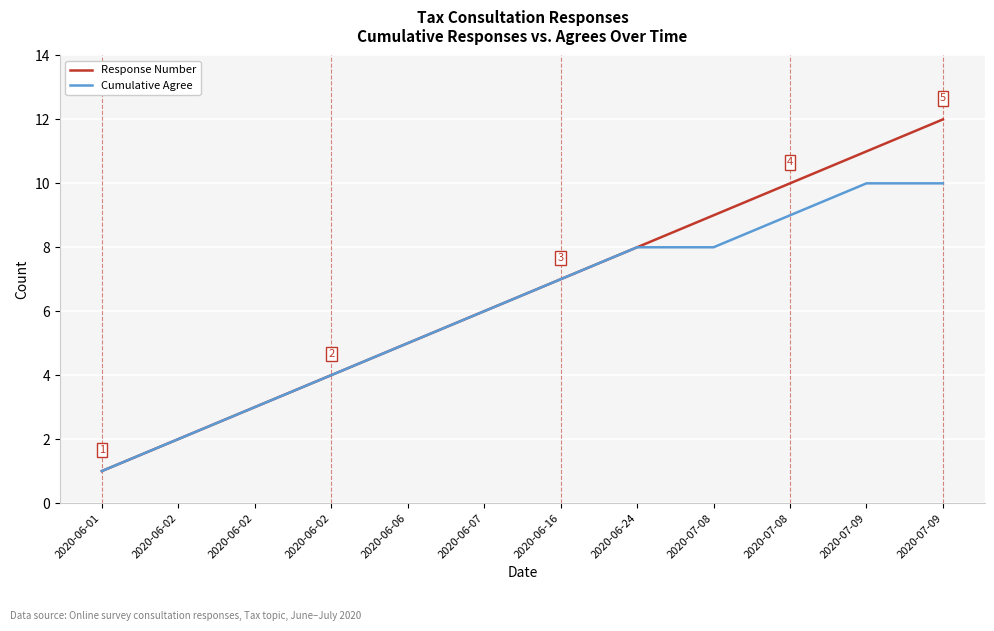

Which has a higher value, 2020-06-02 or 2020-06-16?

2020-06-16